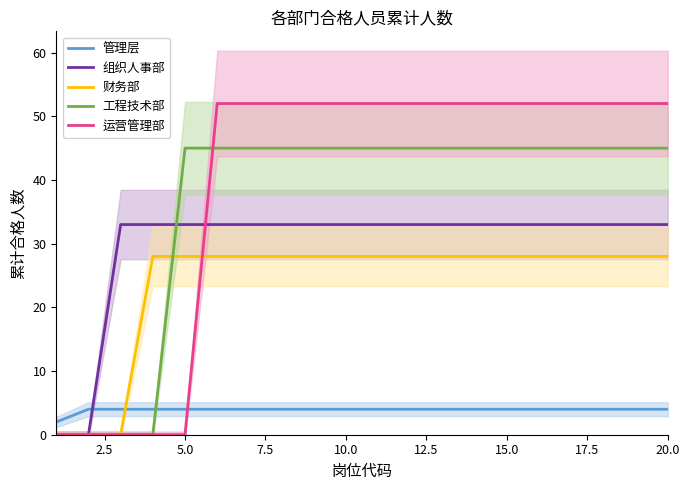

Does the chart display data point markers on the line(s)?

No